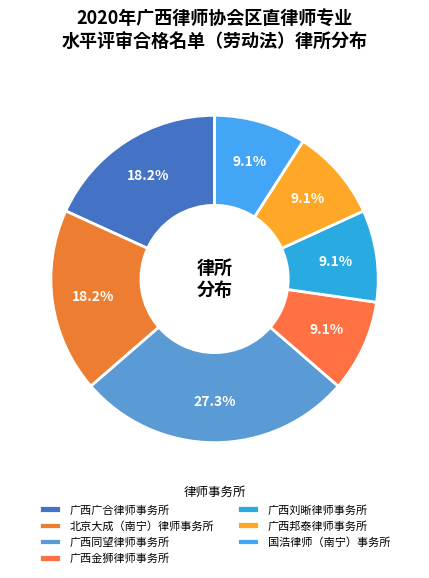

What is the smallest slice in the pie chart?

广西金狮律师事务所